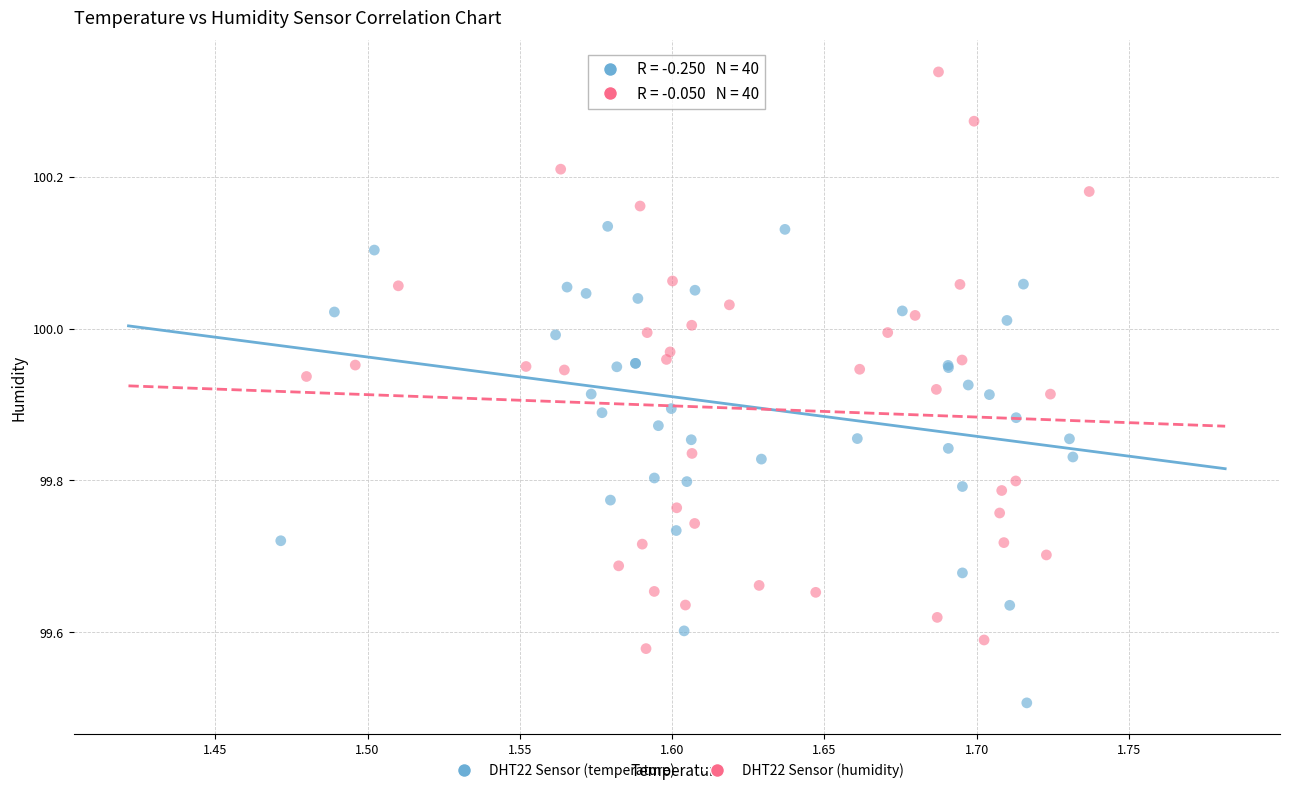

Which series reaches the minimum Y coordinate?

DHT22 Sensor (temperature)